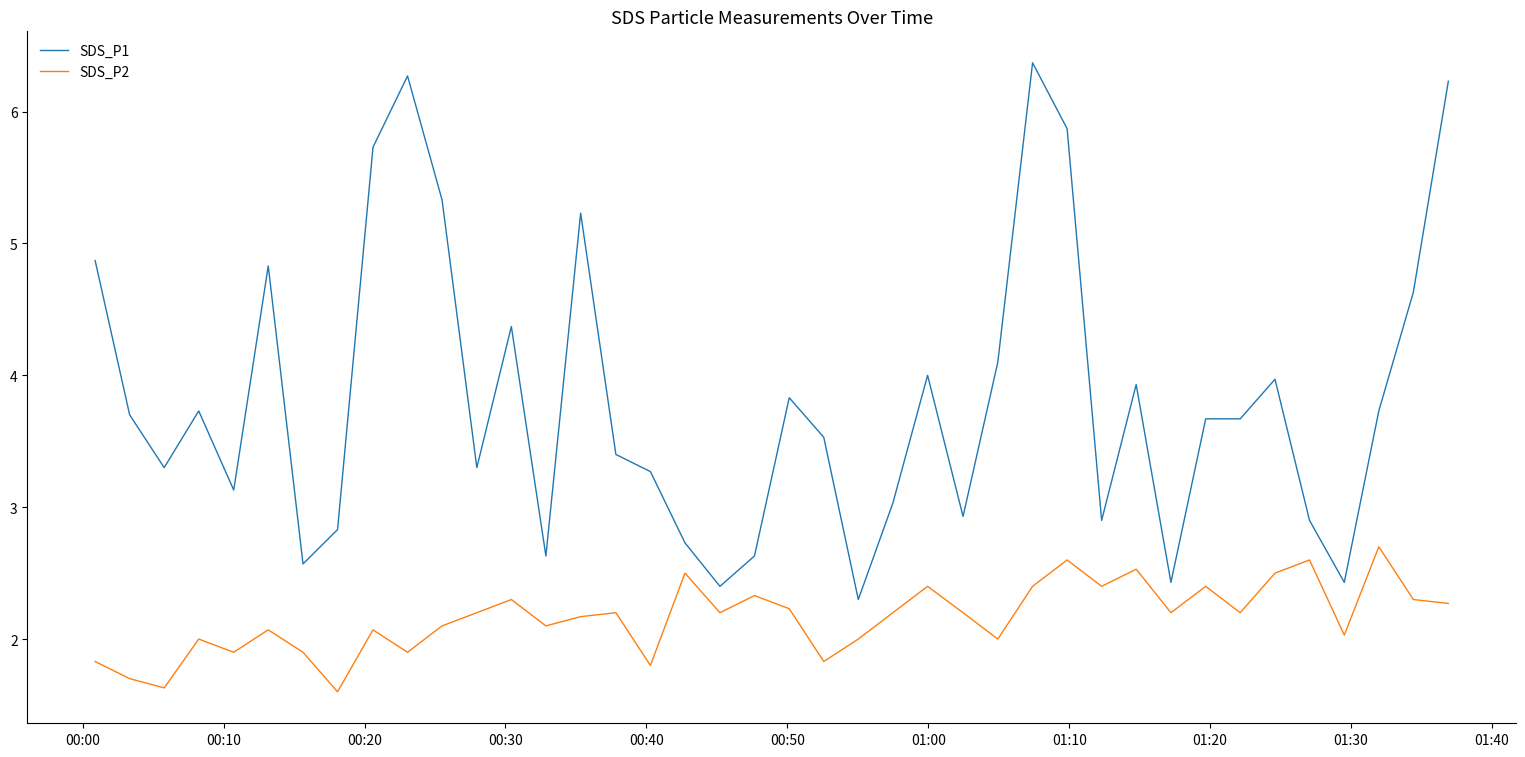

What is the maximum value for SDS_P2?

2.7